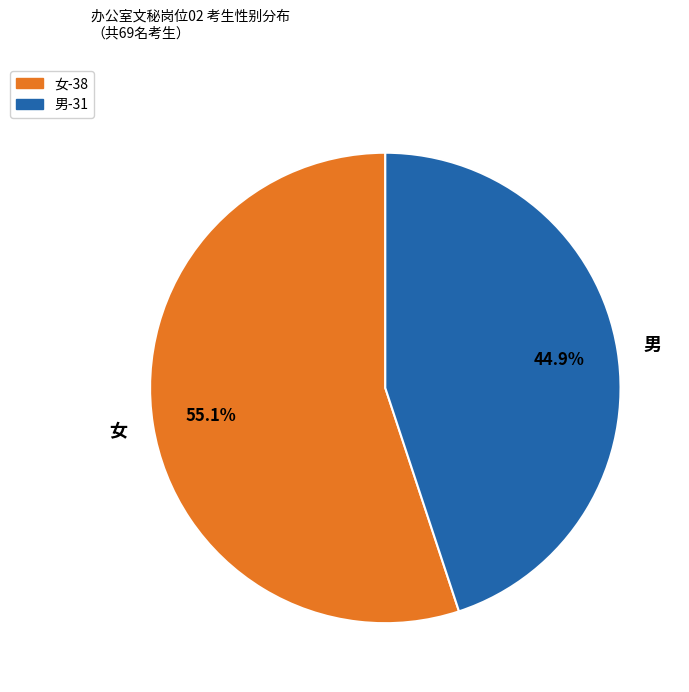

What percentage is the 女 slice, to the nearest percent?

55%